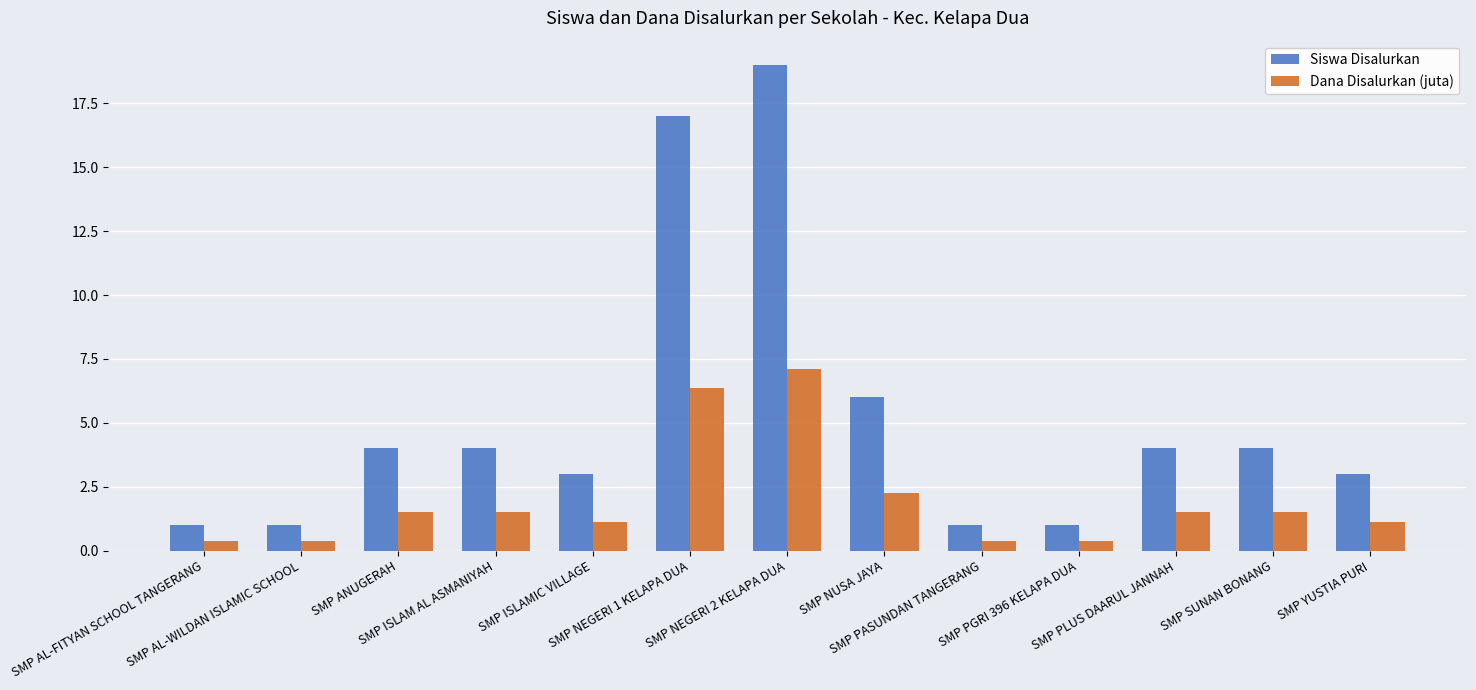

Between SMP PASUNDAN TANGERANG and SMP SUNAN BONANG, which series saw the biggest shift?

Siswa Disalurkan